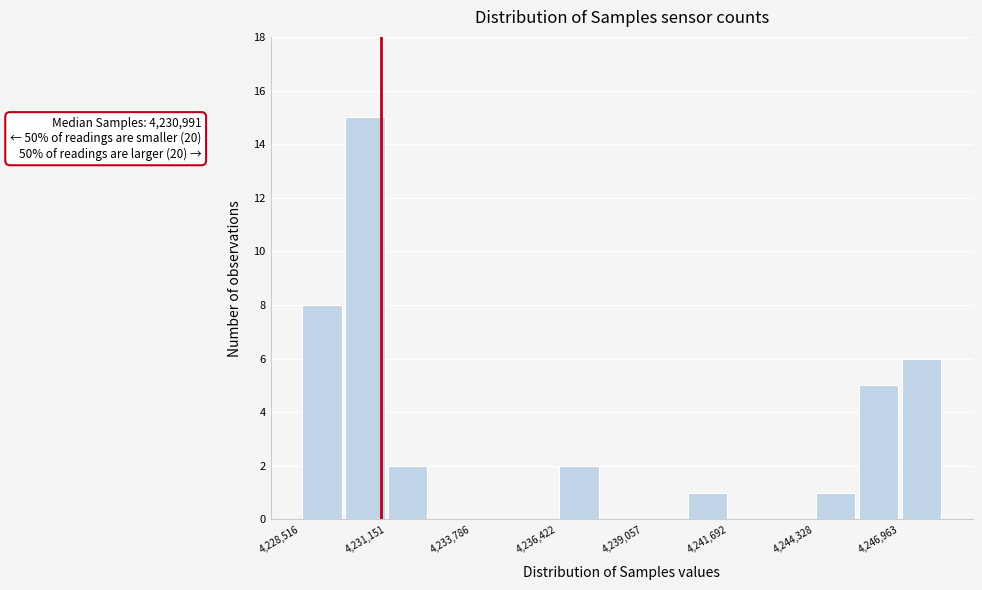

Read against the x-axis, roughly where is the centre of the tallest bar?

4230500